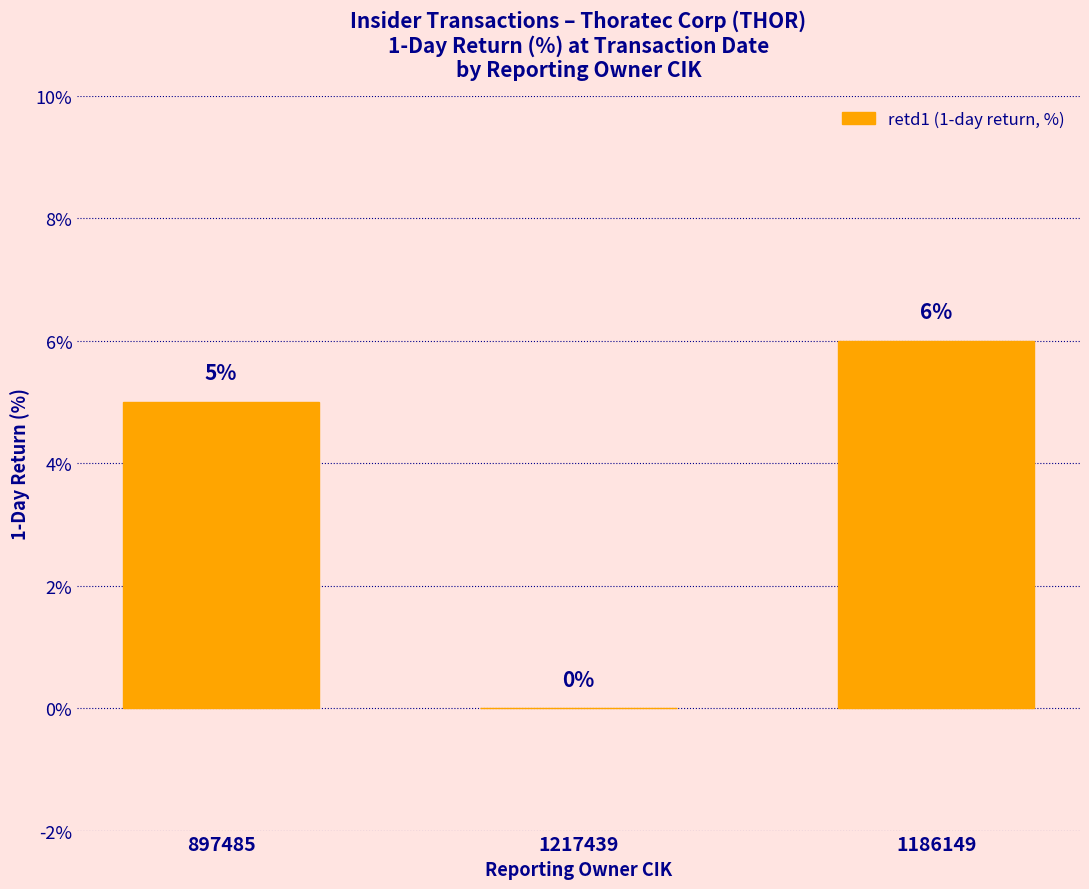

What is the ratio of the value at 897485 to the value at 1186149?

0.8